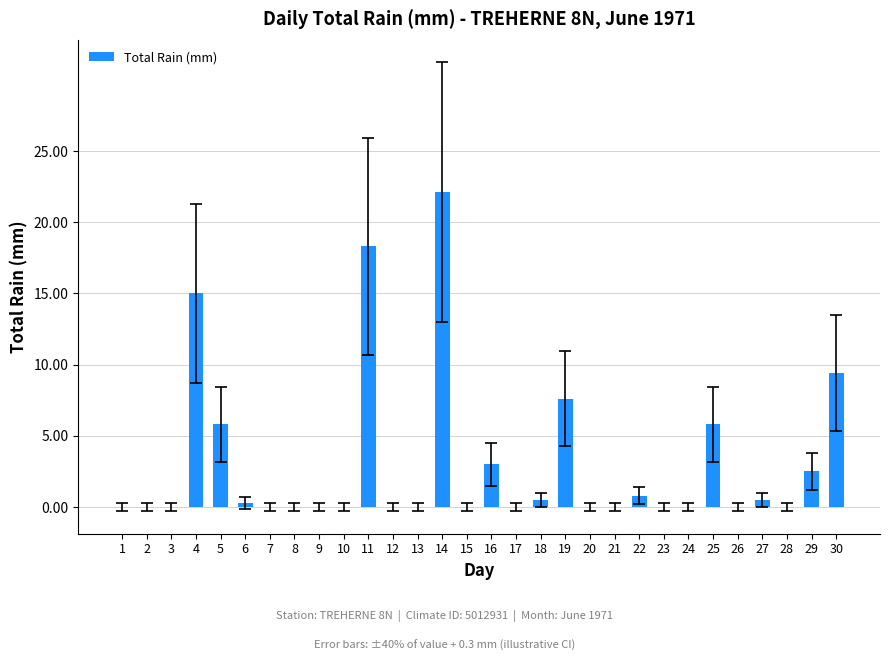

What is the sum of all values?

91.6